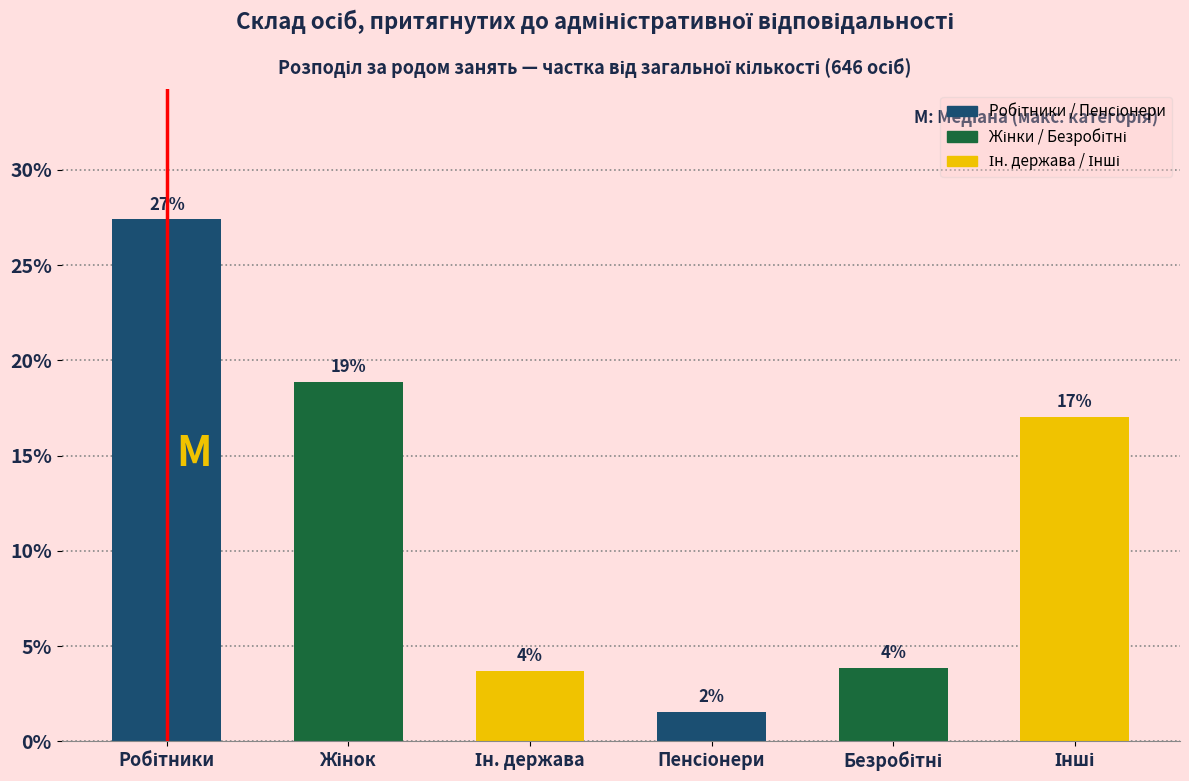

Are the bars horizontal?

No